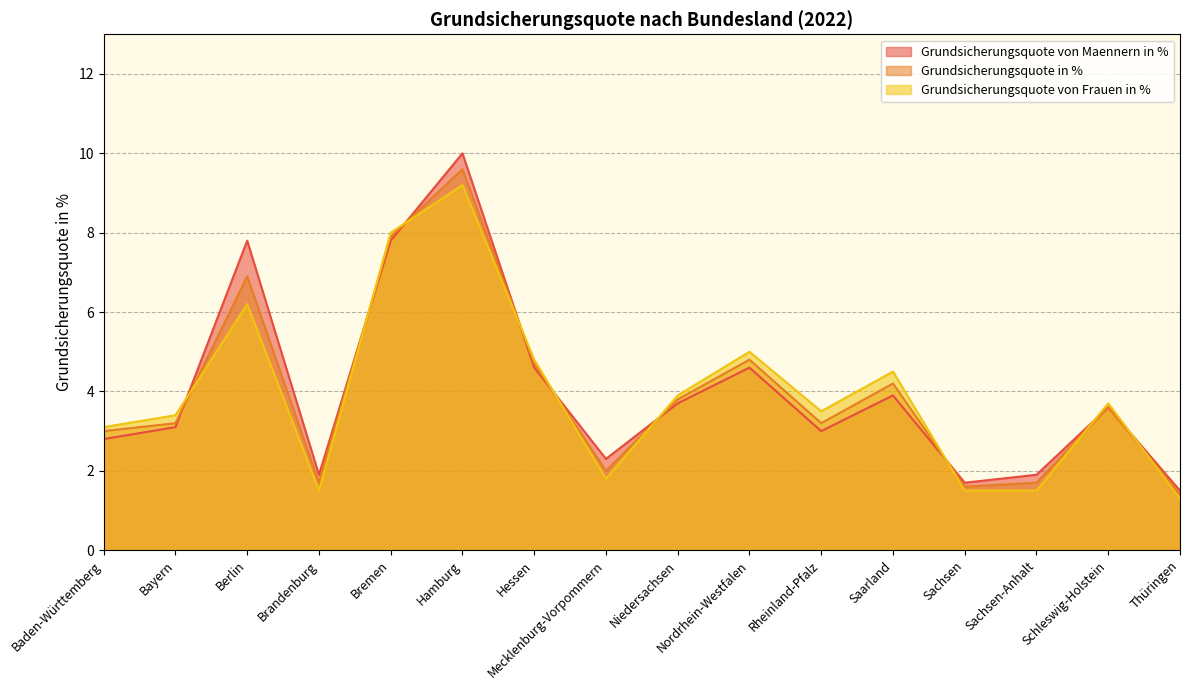

List the series in order of their peak value, highest first.

Grundsicherungsquote von Maennern in %, Grundsicherungsquote in %, Grundsicherungsquote von Frauen in %